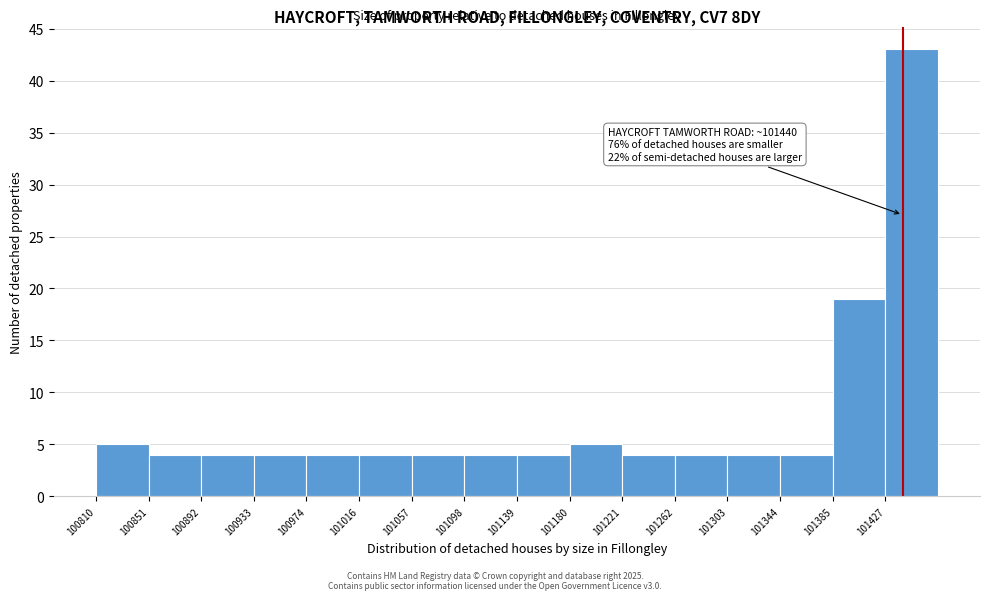

Over which range of the x-axis is the bar tallest?

101425 to 101470